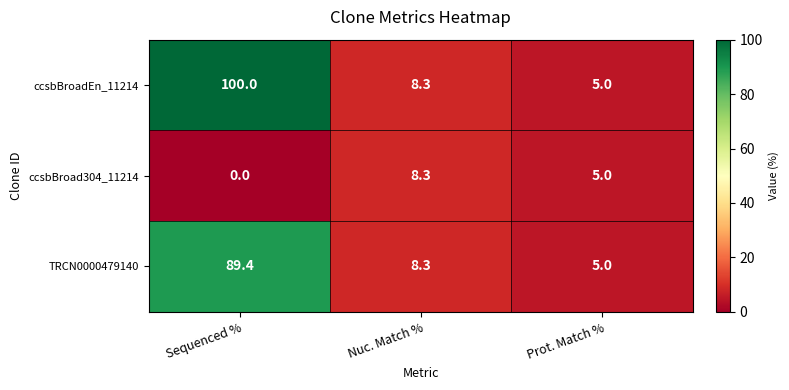

Rank the series by their maximum value, from highest to lowest.

ccsbBroadEn_11214, TRCN0000479140, ccsbBroad304_11214